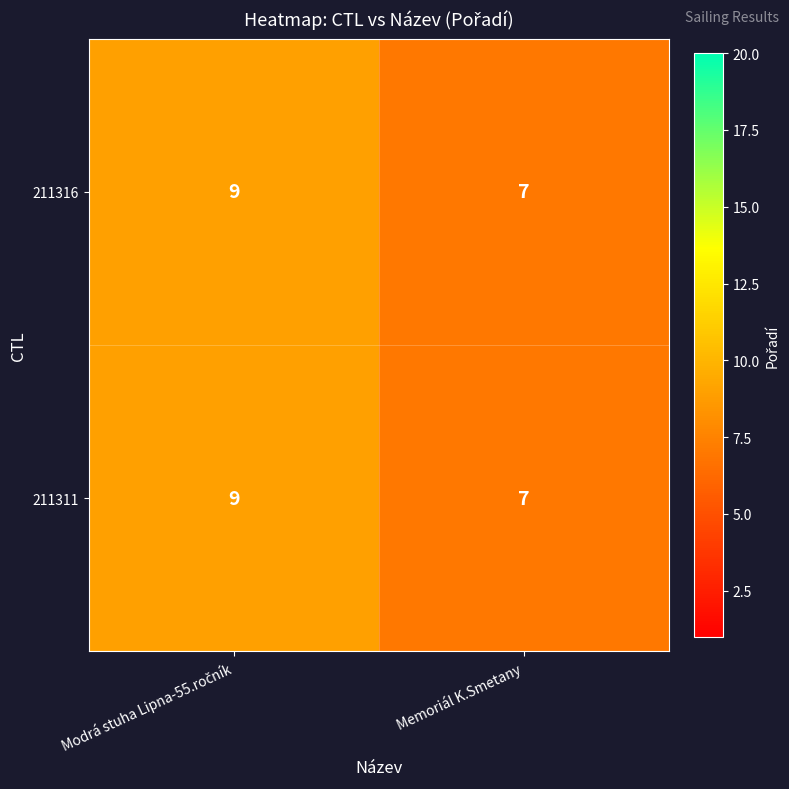

Which label corresponds to the smallest value in the chart?

Memoriál K.Smetany